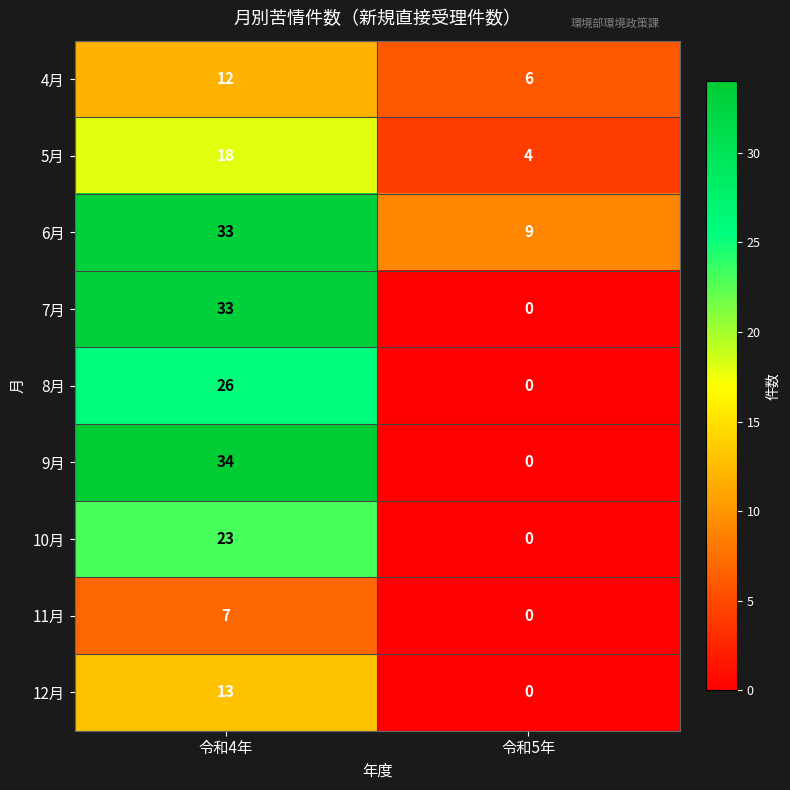

Reading right to left, what are all the values shown in this chart?

4月: 6	12
5月: 4	18
6月: 9	33
7月: 0	33
8月: 0	26
9月: 0	34
10月: 0	23
11月: 0	7
12月: 0	13